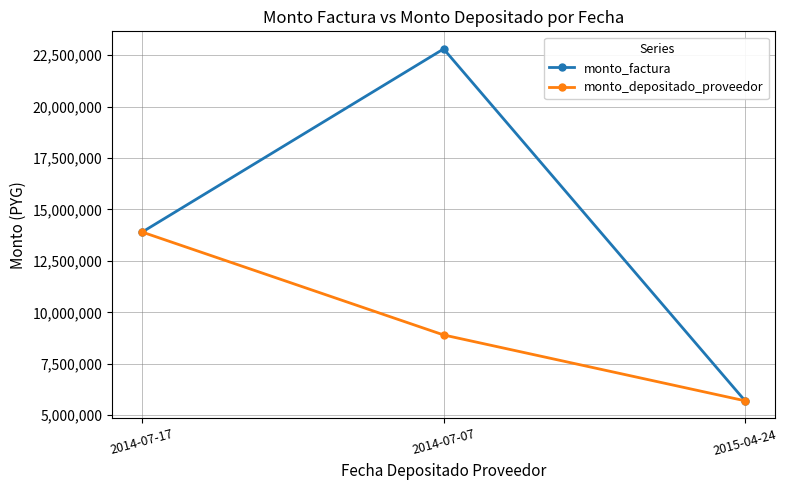

How many series are shown in this chart?

2